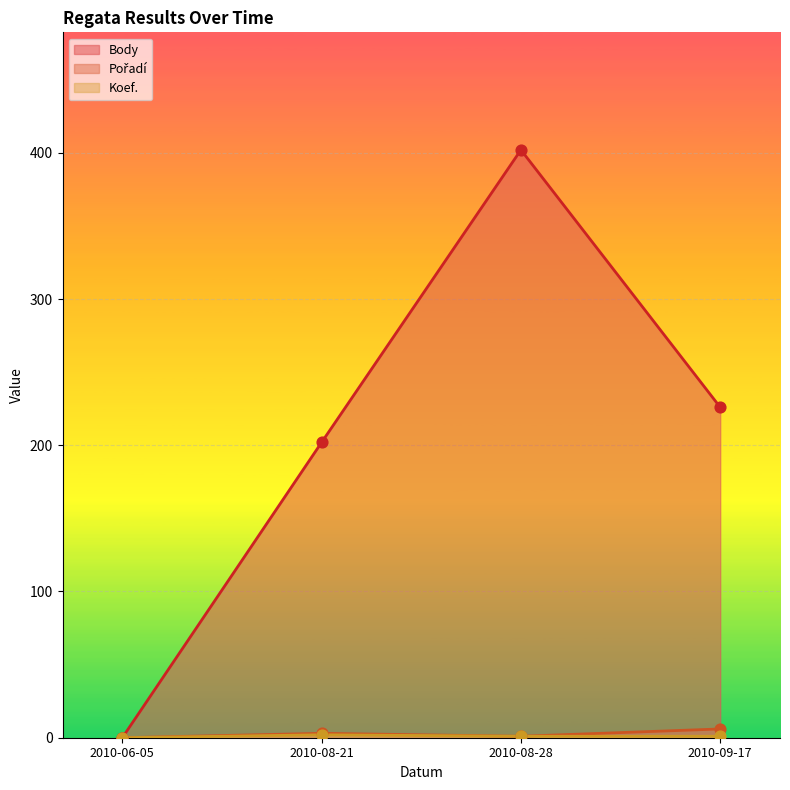

What is the total value across all series at 2010-09-17?

233